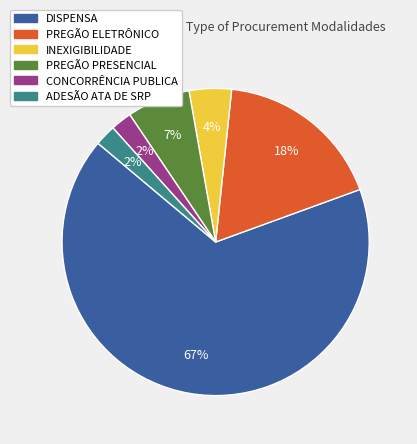

What is the largest slice in the pie chart?

DISPENSA